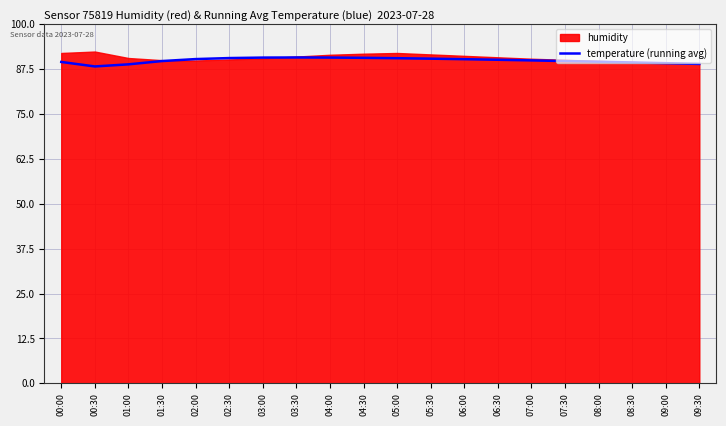

What is the minimum value for temperature (running avg)?

88.2